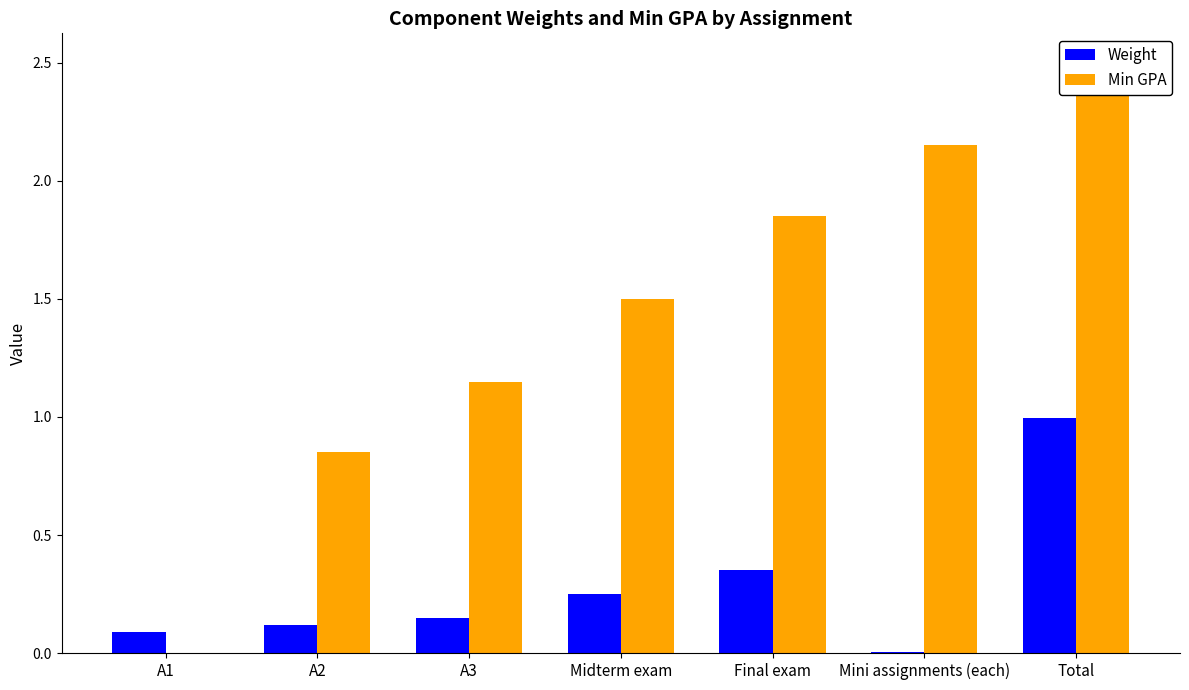

What is the average value of the Weight series?

0.3